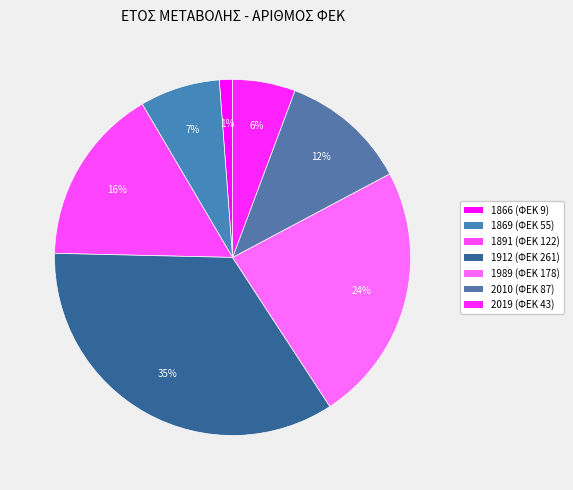

Rank the categories by value from lowest to highest.

1866, 2019, 1869, 2010, 1891, 1989, 1912